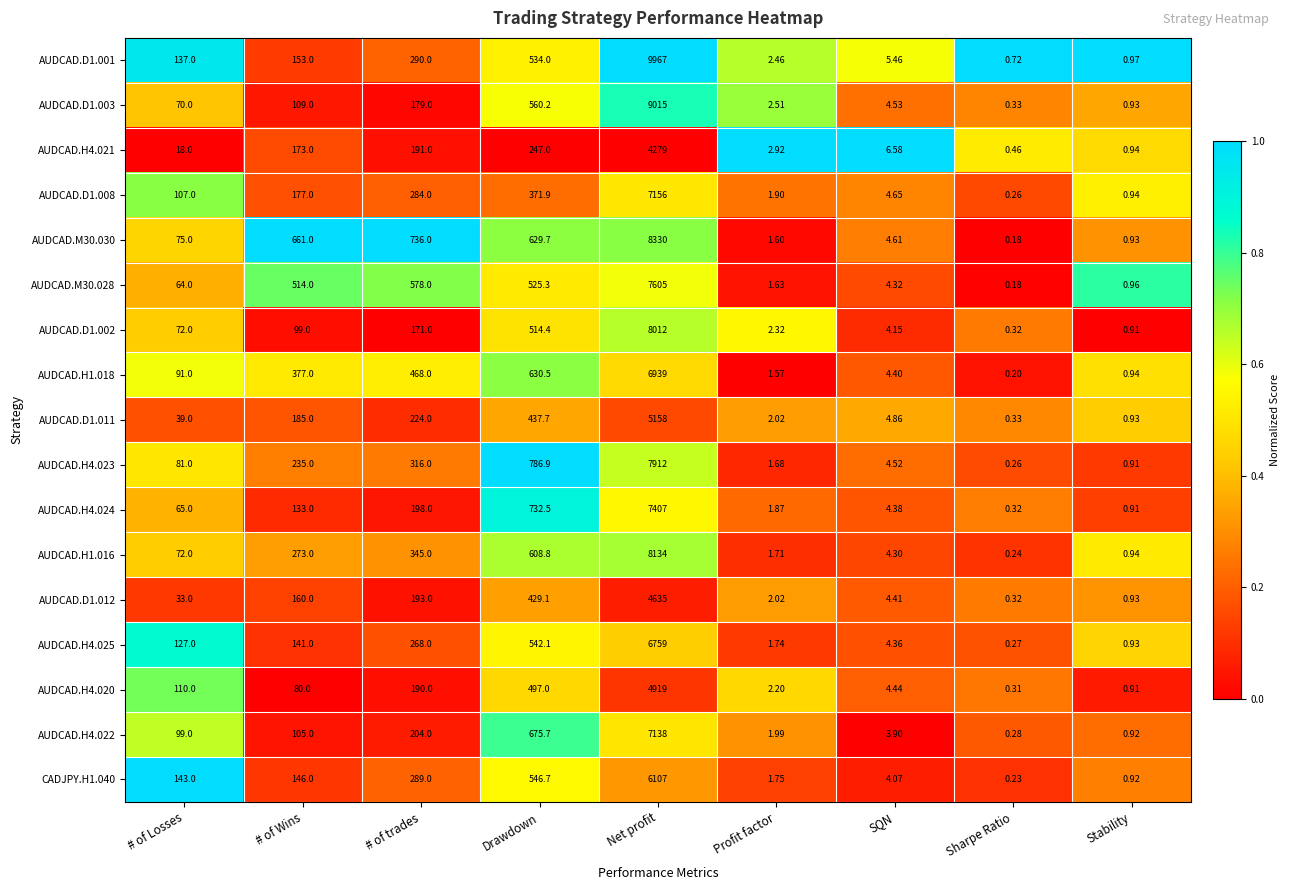

Which category has the highest value in the AUDCAD.H1.016 series?

Net profit